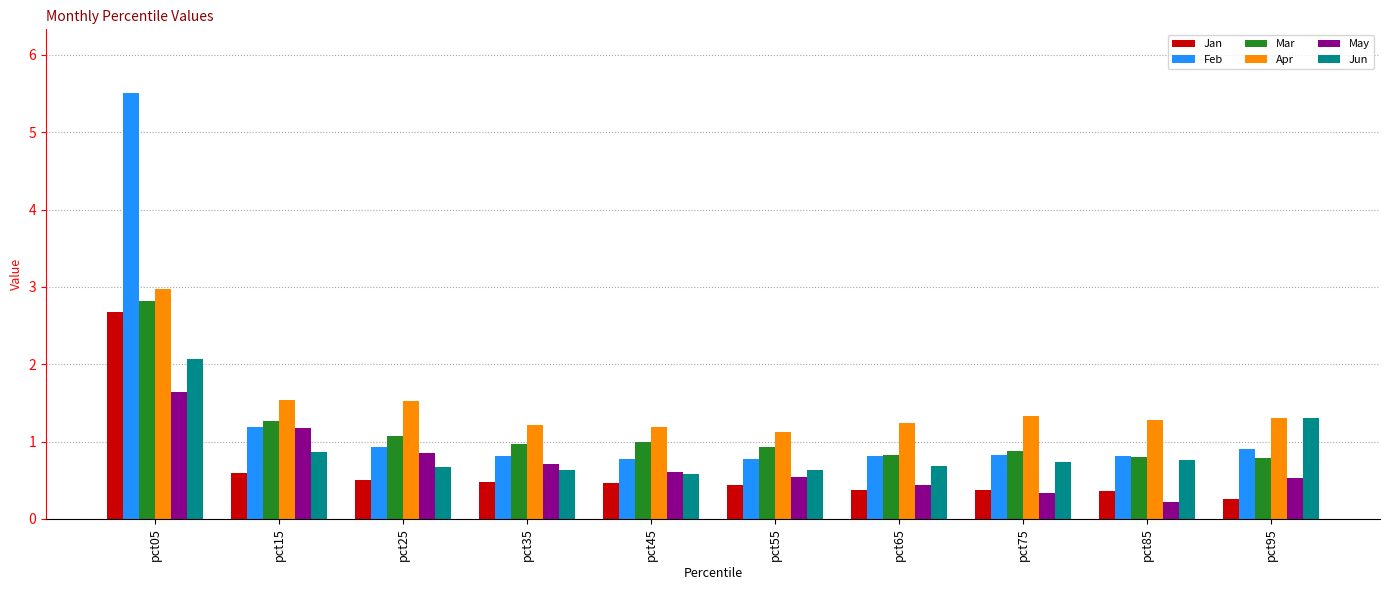

What is the value of the Jan bar at the 9th from the left?

0.4